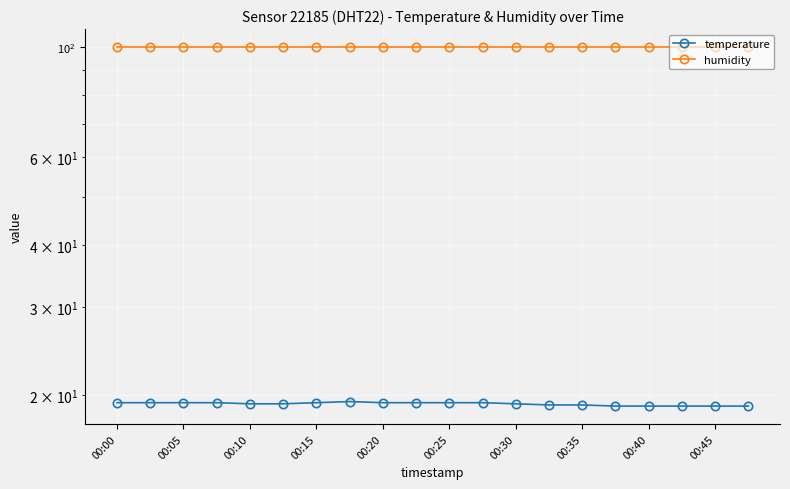

True or false: temperature and humidity cross at least once.

False